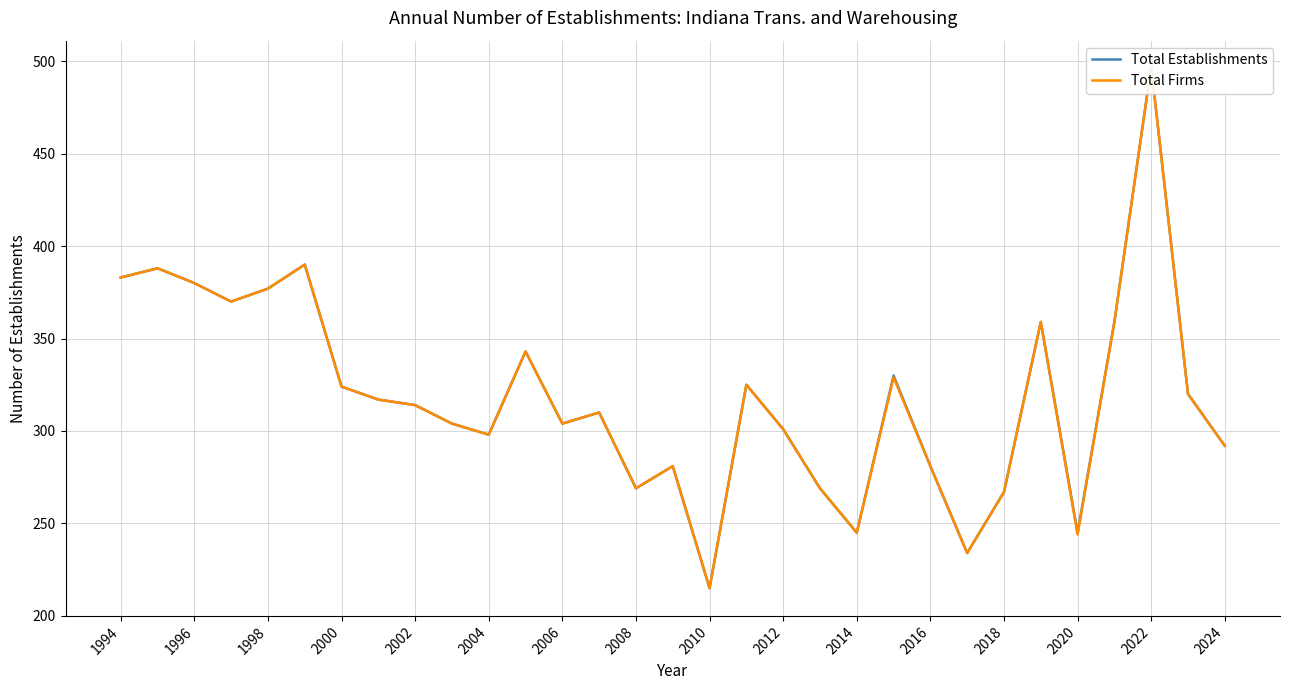

What is the maximum value shown in the chart?

497